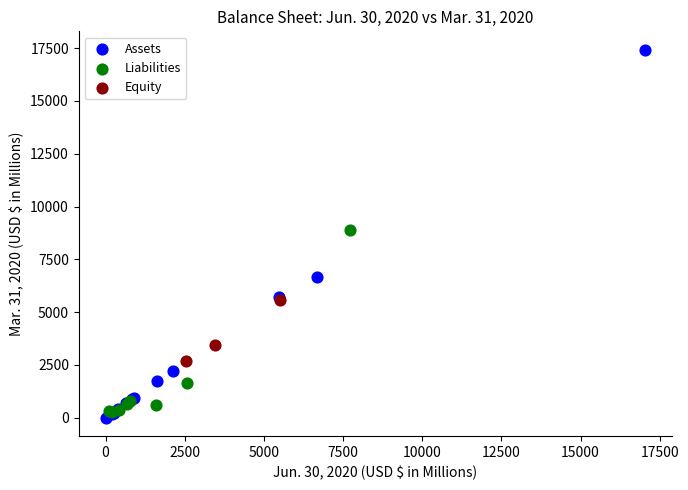

Which series reaches the maximum Y coordinate?

Assets